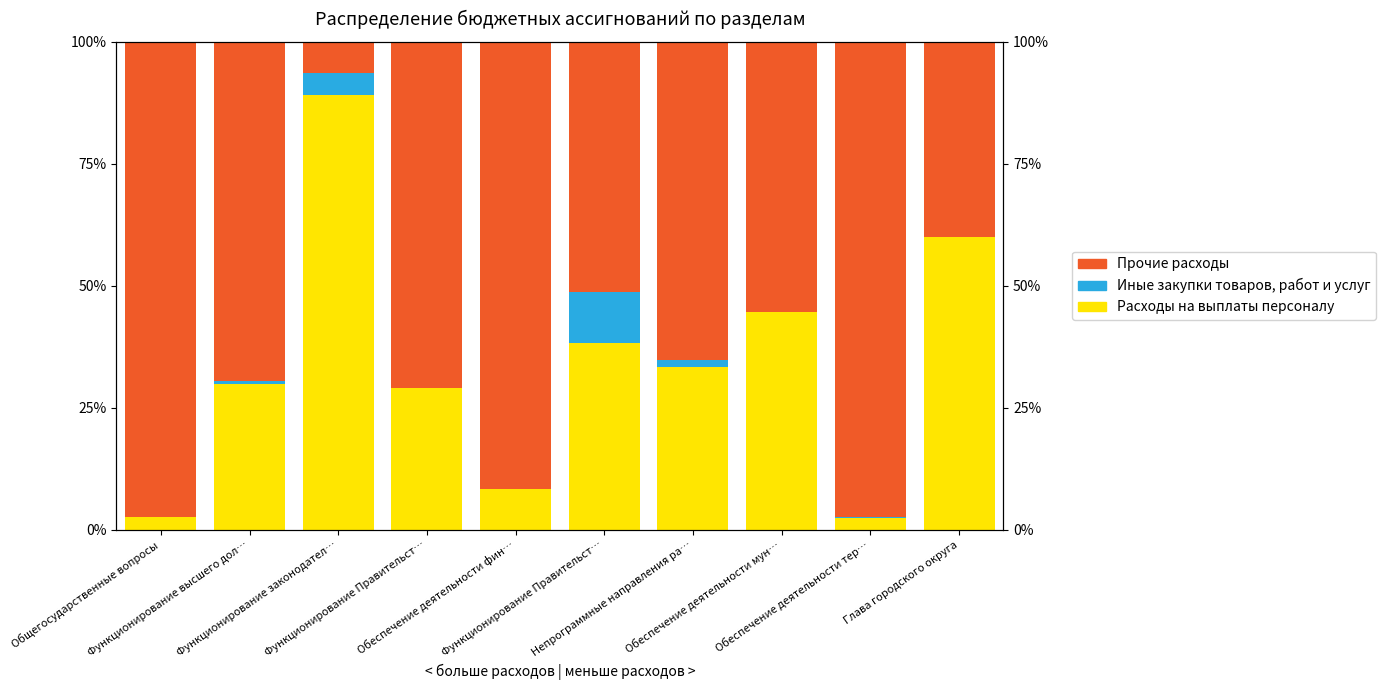

At which category is the sum across all series the highest?

Функционирование Правительст…